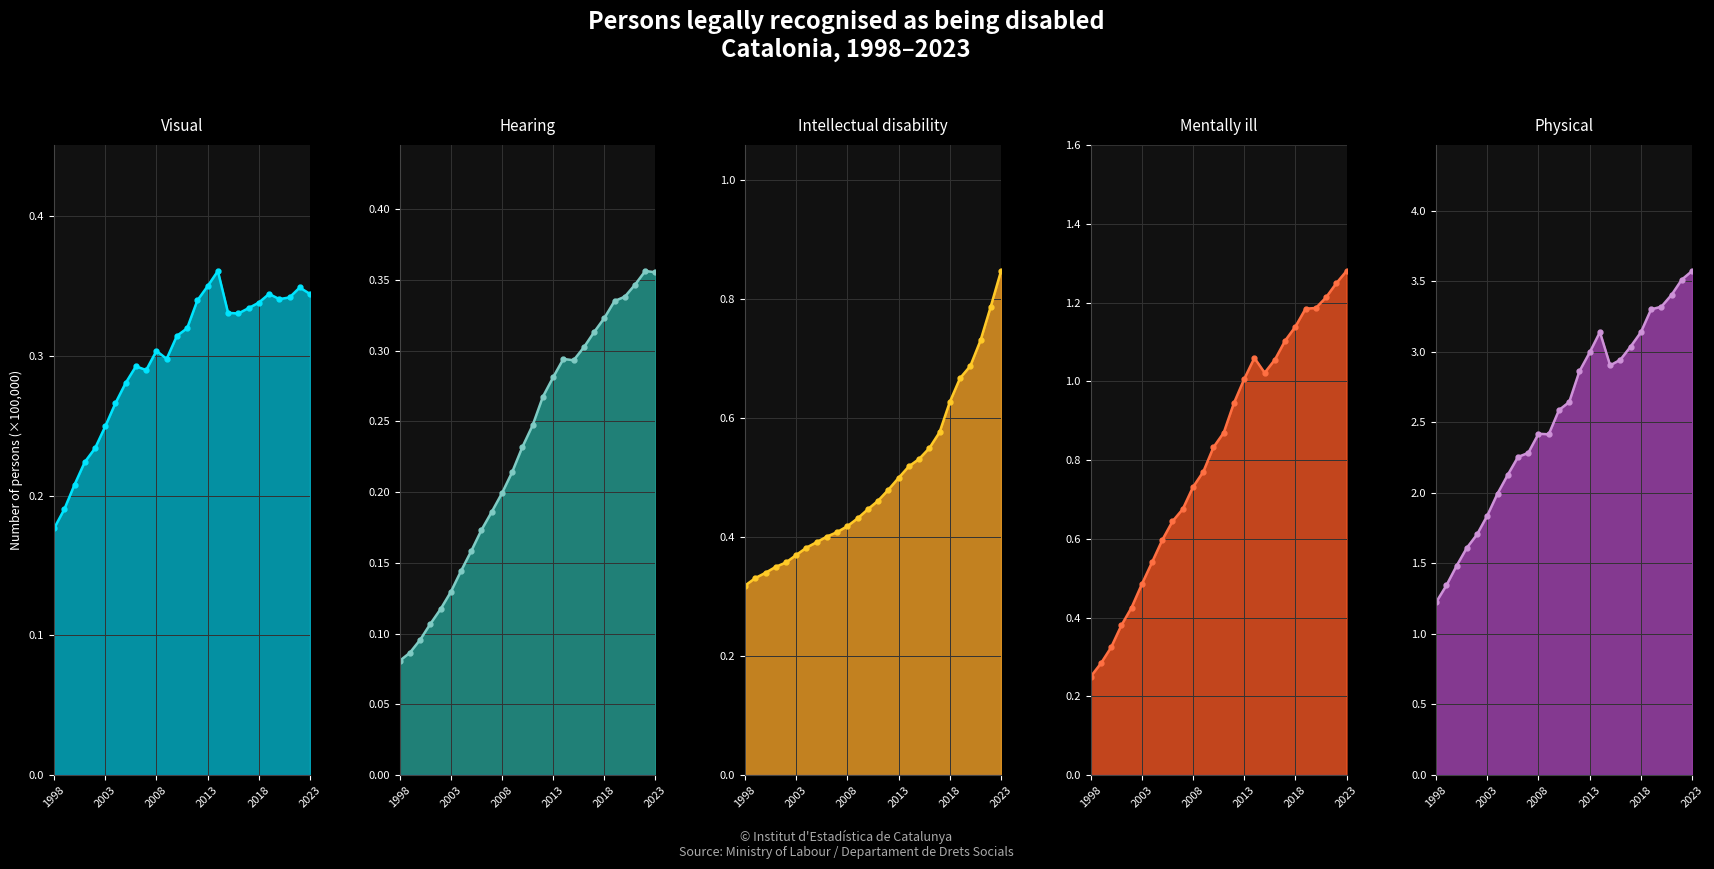

How many times do Mentally ill line and Intellectual disability line cross each other?

1